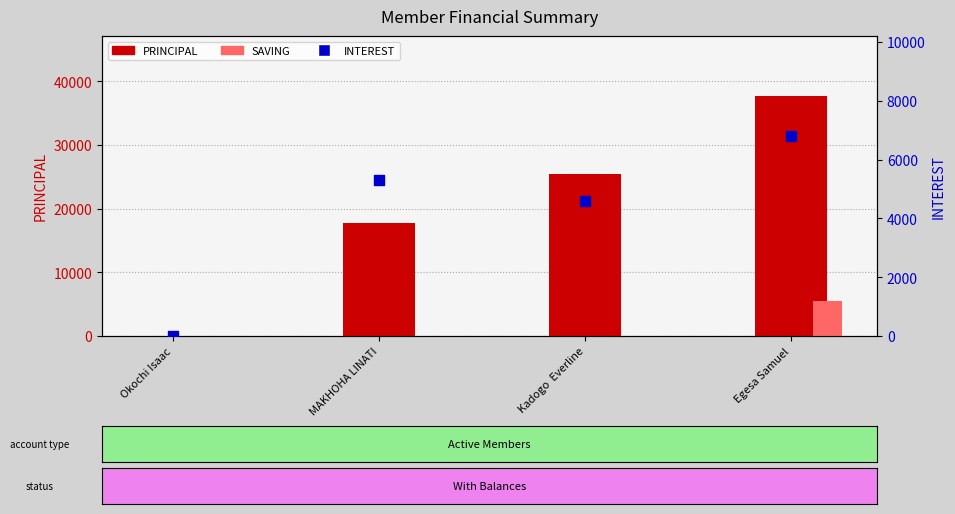

At which category is the sum across all series the highest?

Egesa Samuel